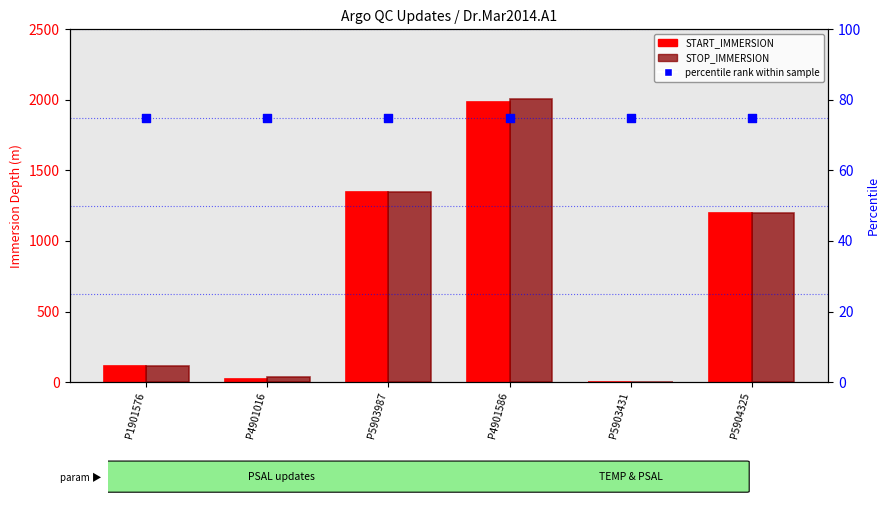

At which category is the sum across all series the highest?

P4901586